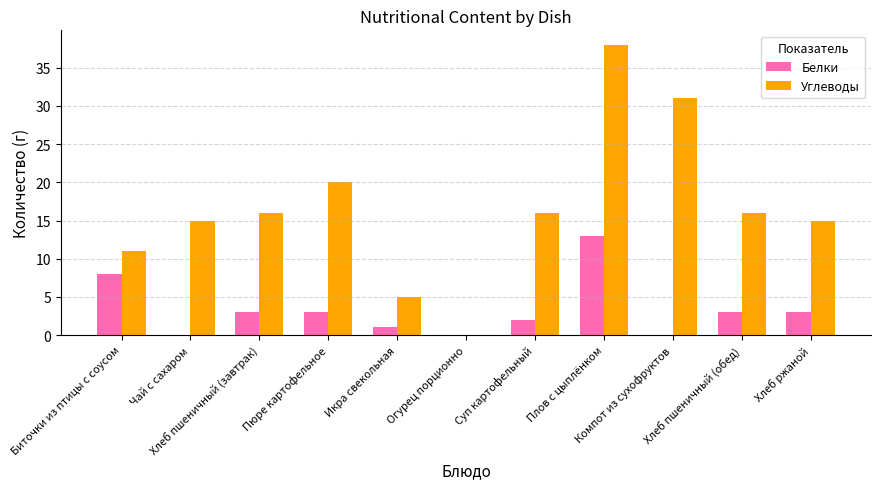

What is the greatest value displayed?

38